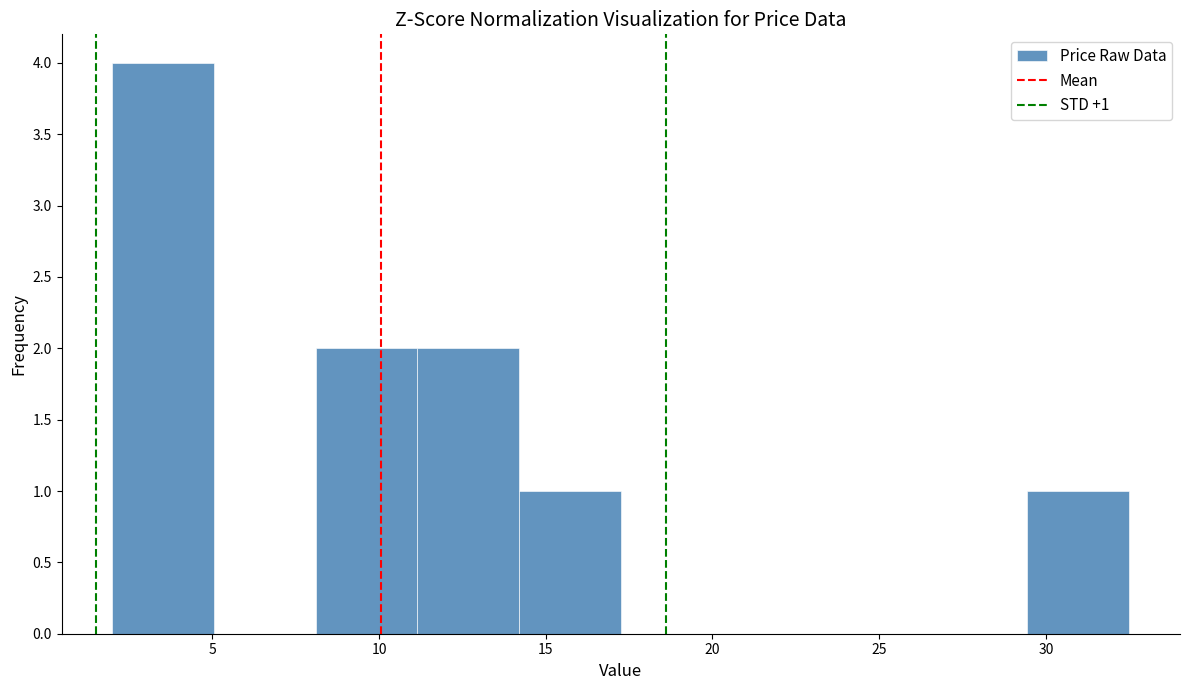

Which range on the x-axis has the tallest bar?

2.00 to 5.05